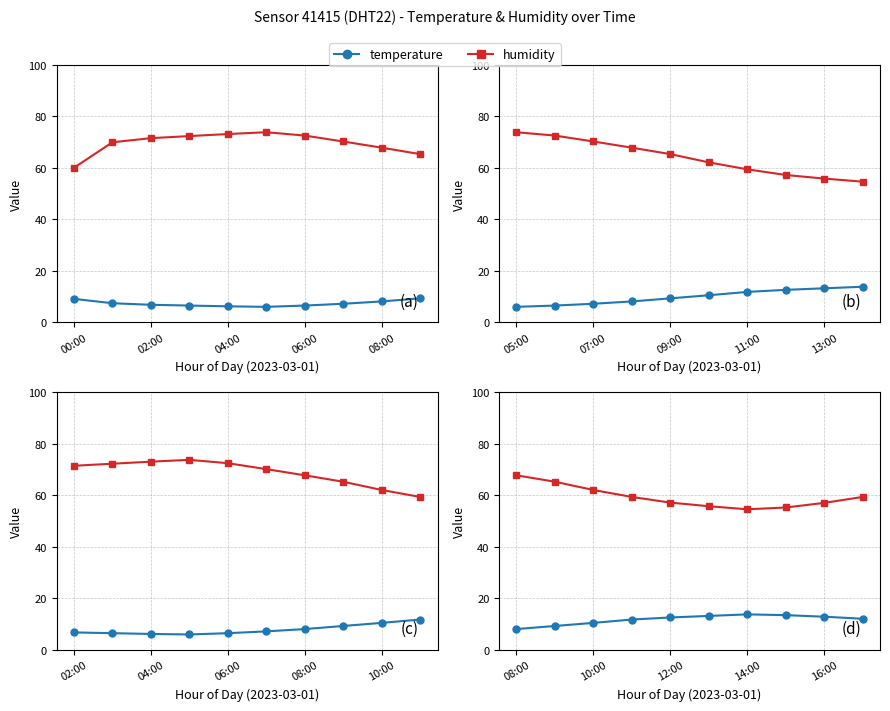

What is the difference between the maximum and minimum values in the humidity series?

13.2